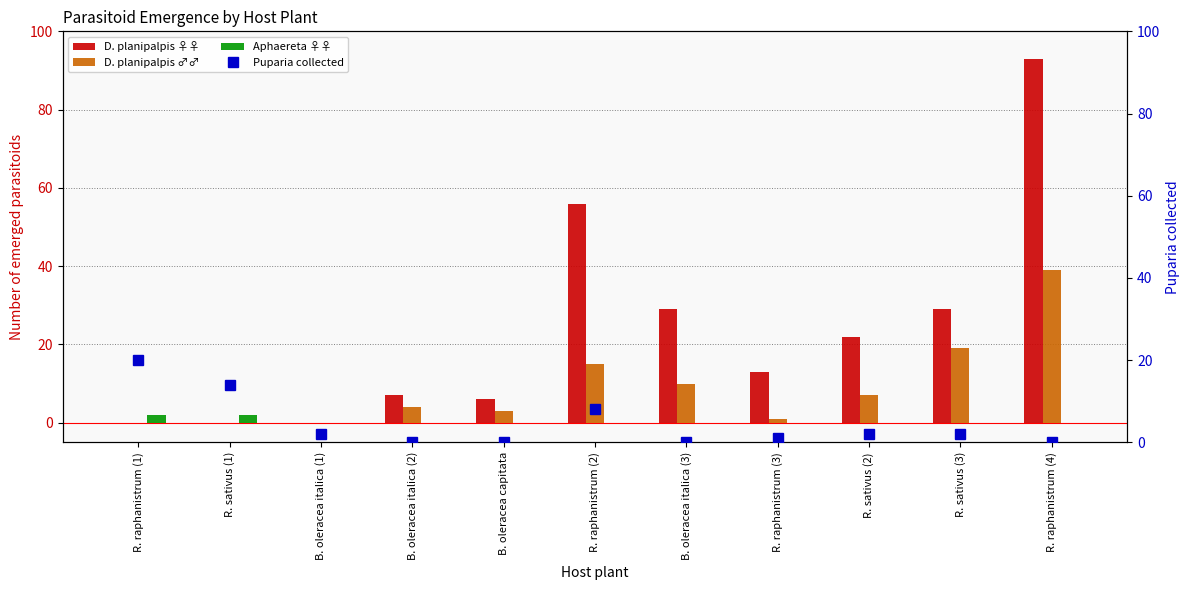

Which series has the largest range (max minus min)?

D. planipalpis ♀♀